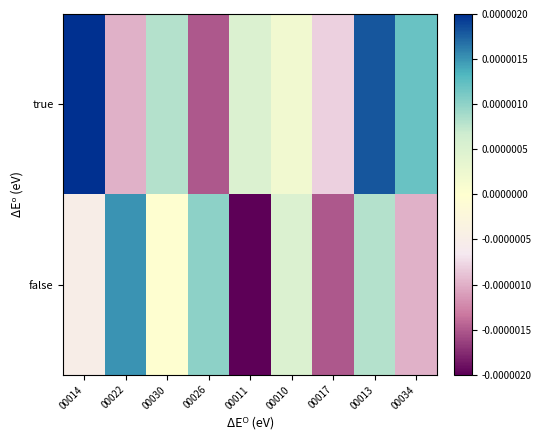

Which series has the largest total across all categories?

true